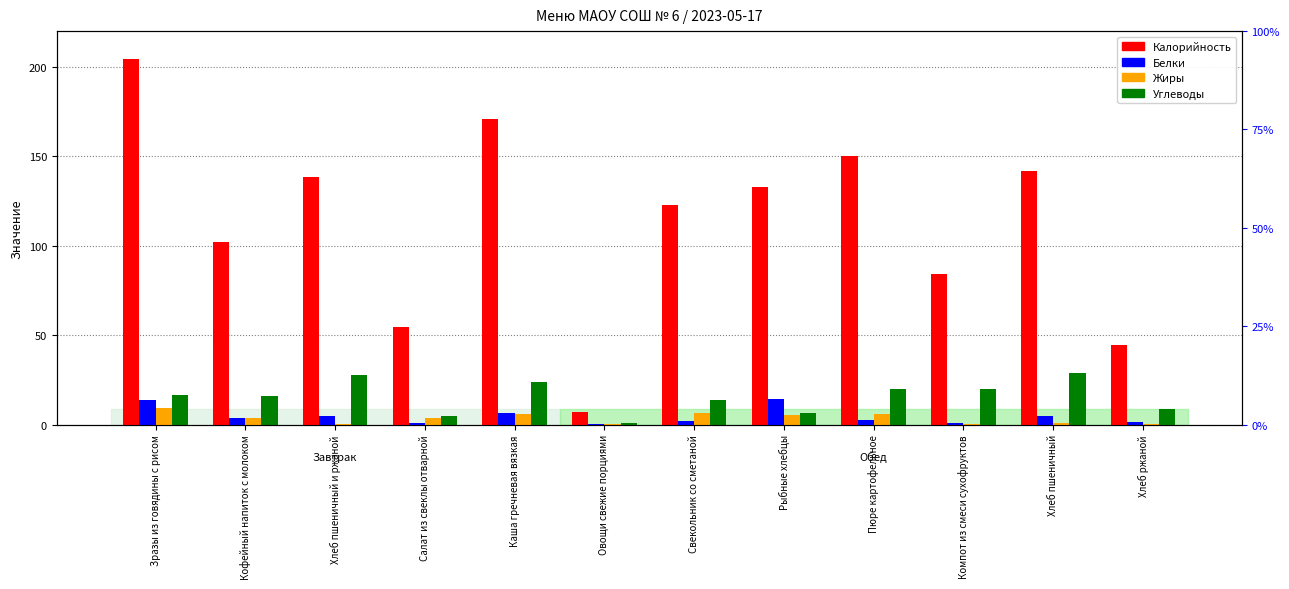

What is the total value across all series at Салат из свеклы отварной?

63.7